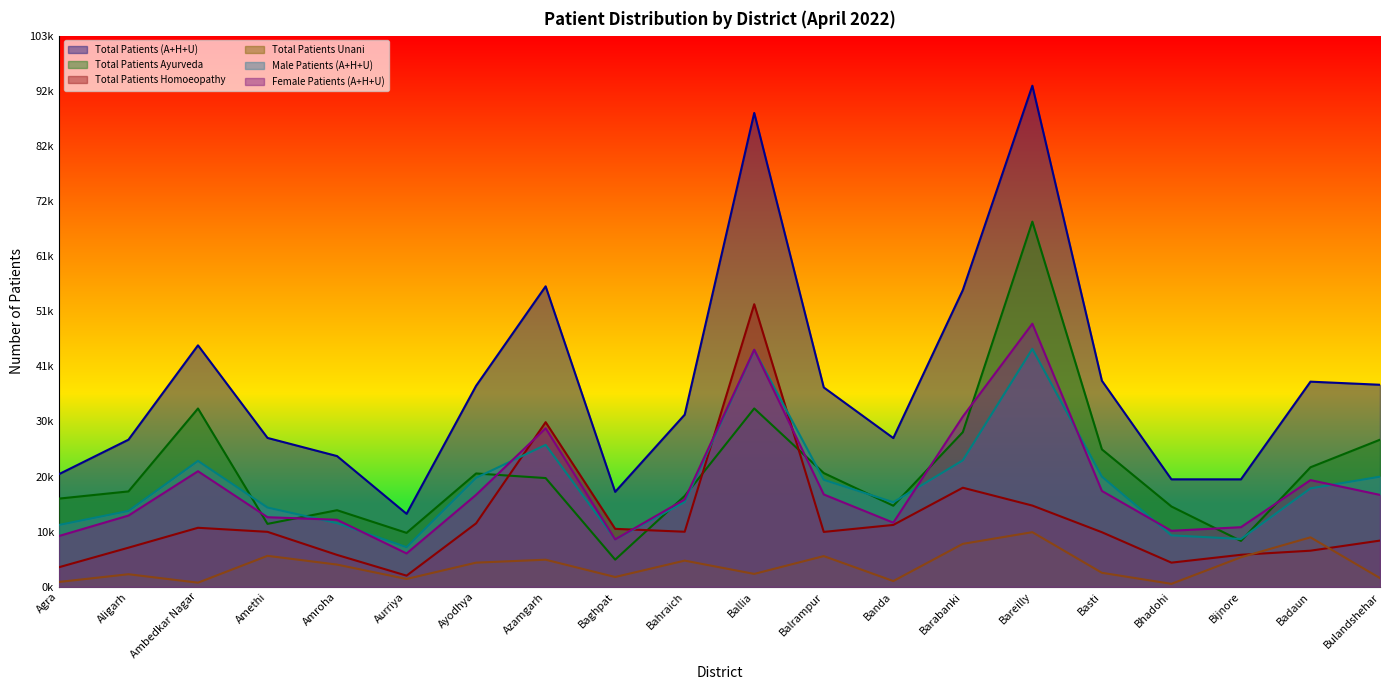

Between Bahraich and Balrampur, which series saw the biggest shift?

Total Patients (A+H+U)